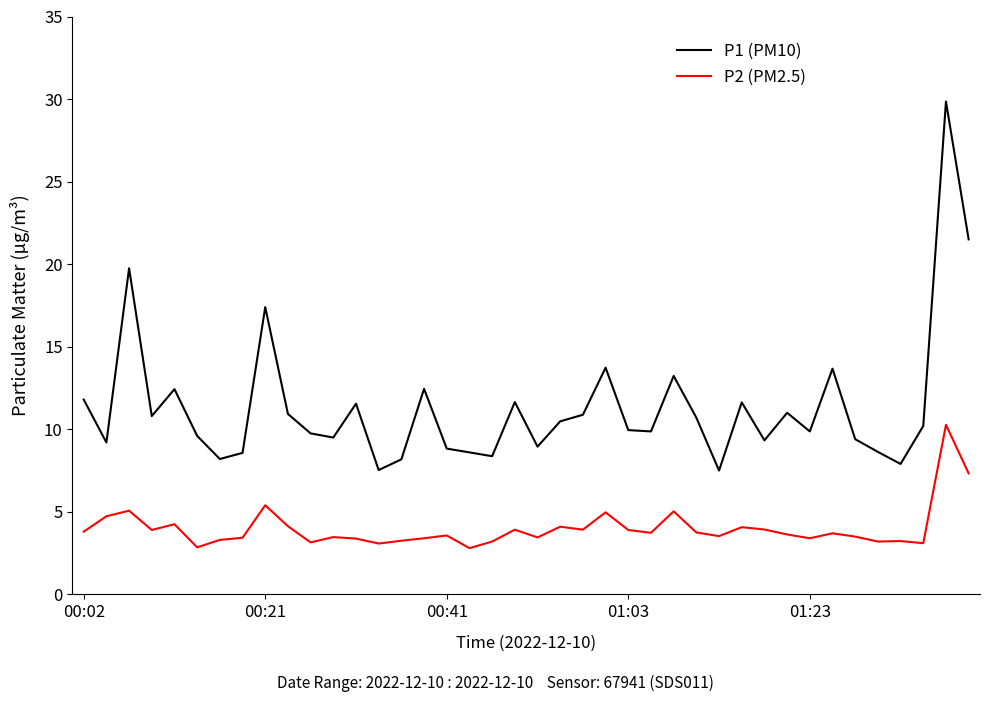

Which series has the largest total across all categories?

P1 (PM10)